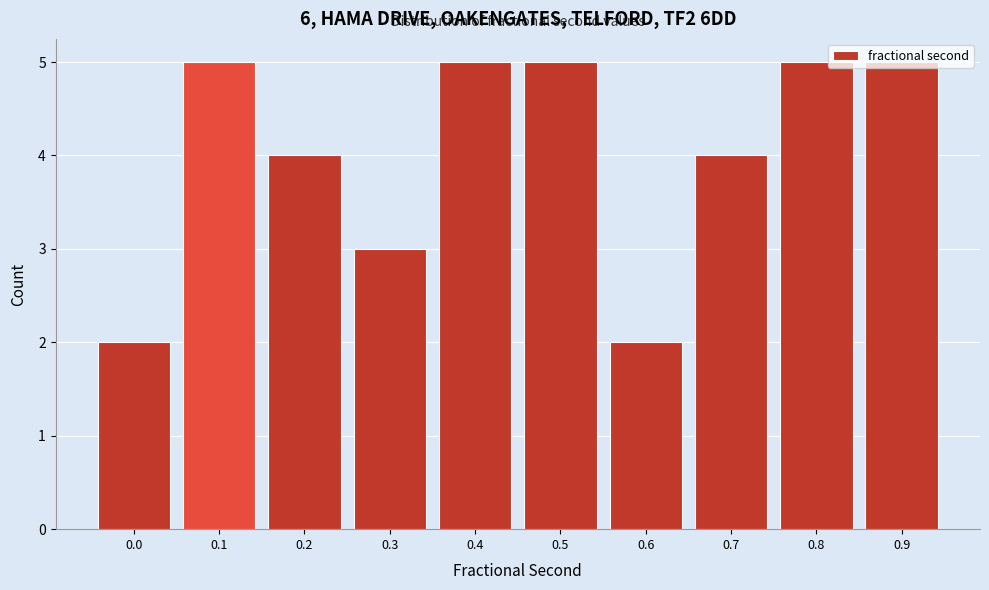

What is the value of the 8th bar from the left?

4